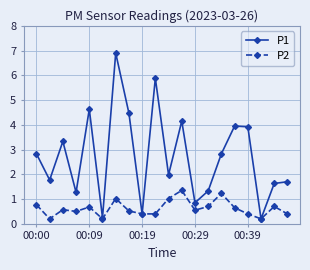

Which series has the largest range (max minus min)?

P1